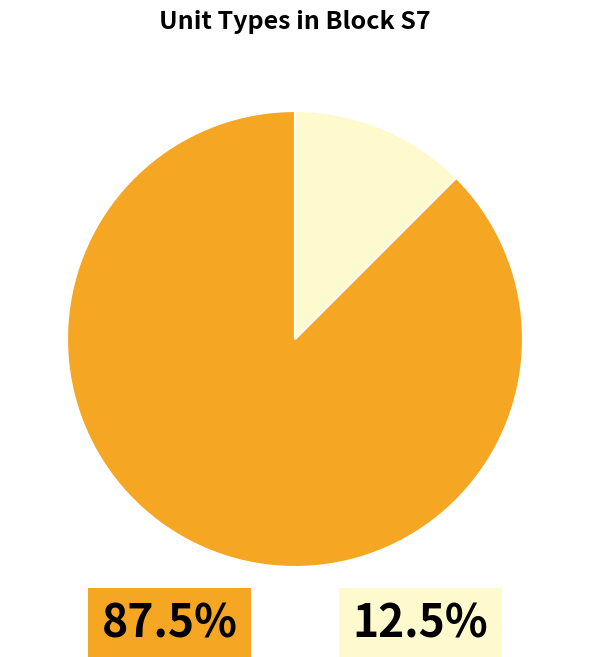

Is there any slice that represents more than half of the pie?

Yes